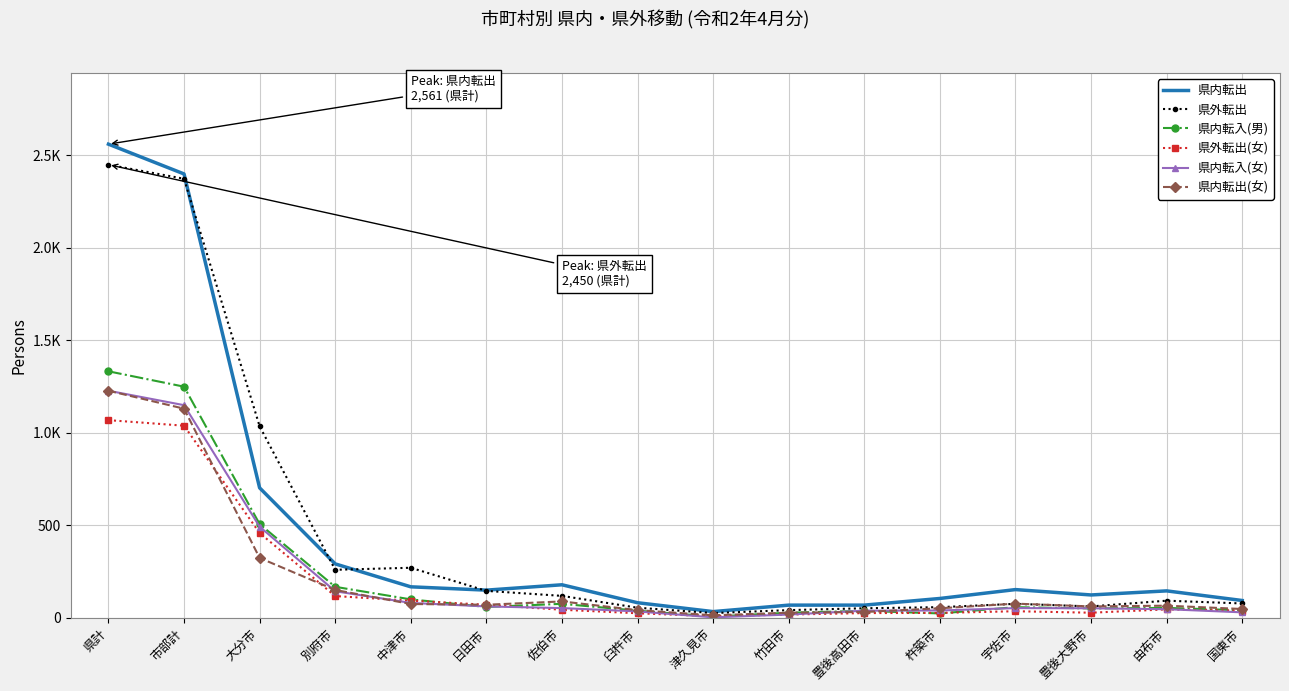

What position from the left is 杵築市?

12